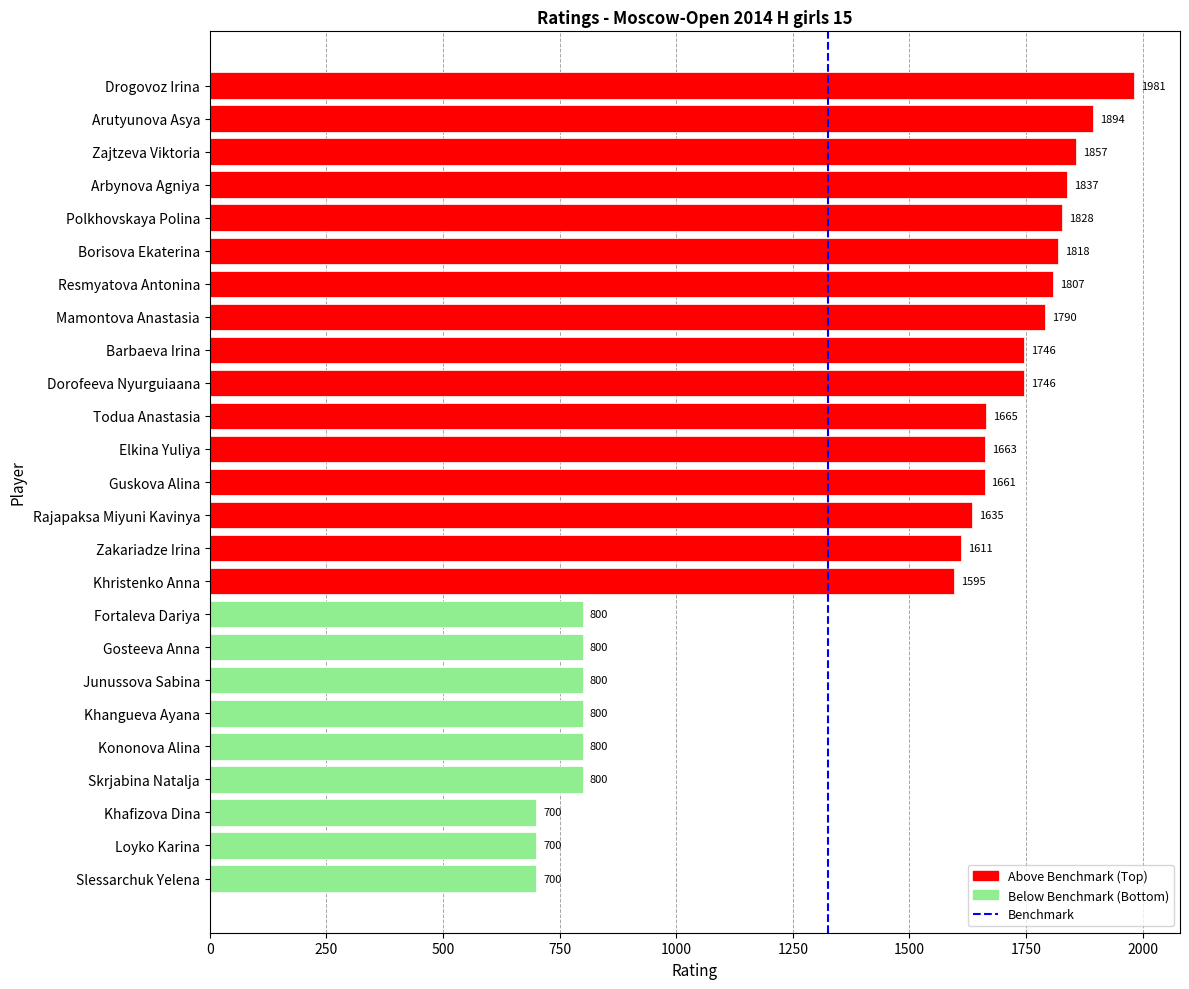

What is the difference between the maximum and minimum values?

1281